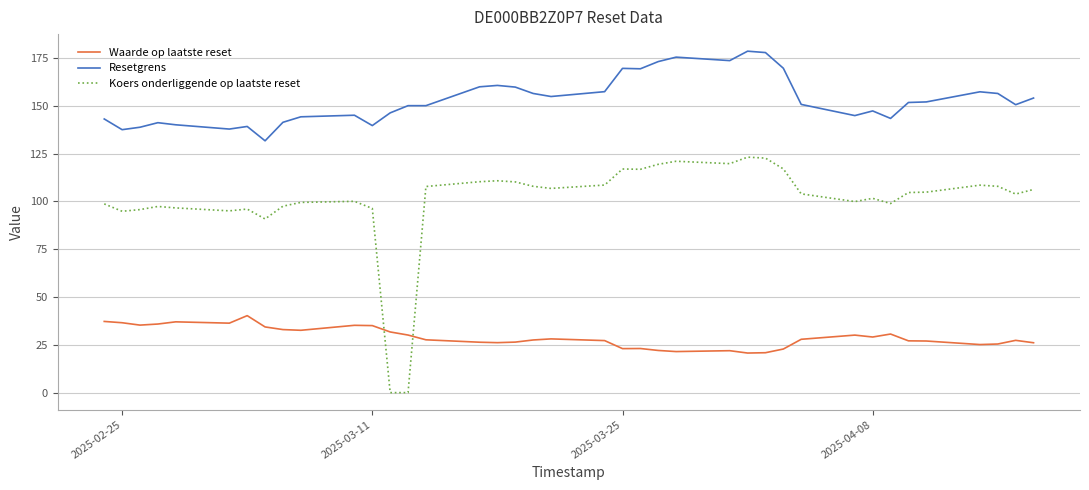

Which series has the widest spread of values?

Koers onderliggende op laatste reset